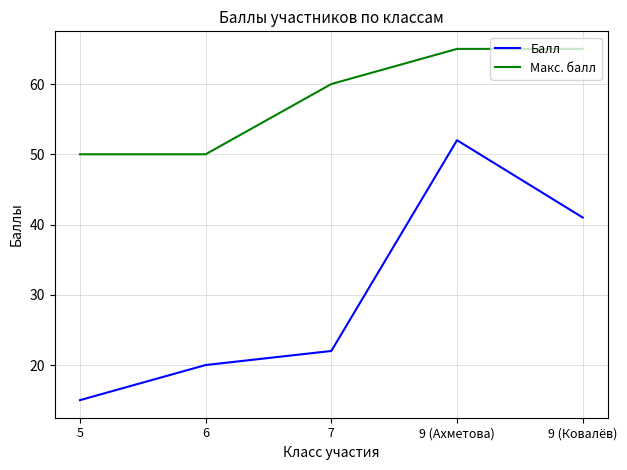

At which label is Макс. балл closest to 57?

7